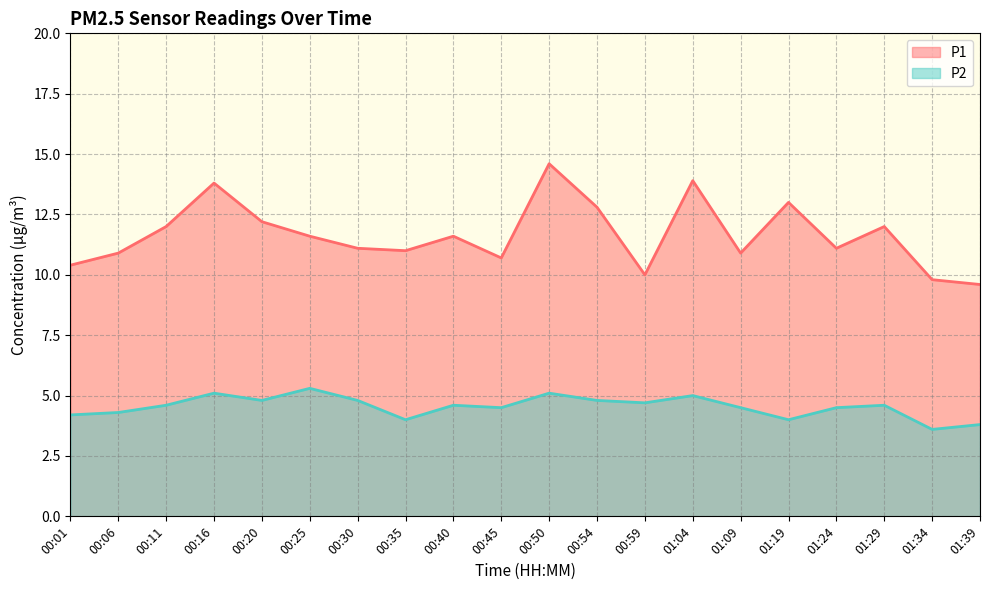

Reading left to right, extract all data points from this chart.

P1: 00:01=10.4	00:06=10.9	00:11=12.0	00:16=13.8	00:20=12.2	00:25=11.6	00:30=11.1	00:35=11.0	00:40=11.6	00:45=10.7	00:50=14.6	00:54=12.8	00:59=10.0	01:04=13.9	01:09=10.9	01:19=13.0	01:24=11.1	01:29=12.0	01:34=9.8	01:39=9.6
P2: 00:01=4.2	00:06=4.3	00:11=4.6	00:16=5.1	00:20=4.8	00:25=5.3	00:30=4.8	00:35=4.0	00:40=4.6	00:45=4.5	00:50=5.1	00:54=4.8	00:59=4.7	01:04=5.0	01:09=4.5	01:19=4.0	01:24=4.5	01:29=4.6	01:34=3.6	01:39=3.8